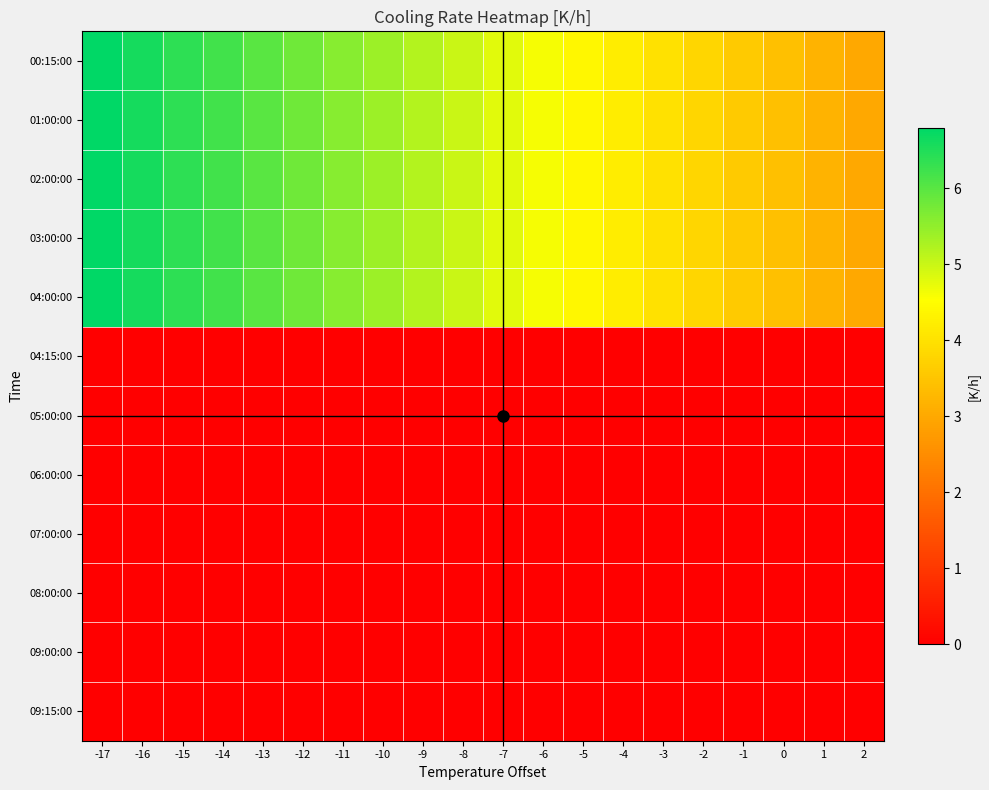

Reading left to right, list all the values displayed in this chart.

00:15:00: -17=6.8	-16=6.6	-15=6.4	-14=6.2	-13=6.0	-12=5.8	-11=5.6	-10=5.4	-9=5.2	-8=5.0	-7=4.8	-6=4.6	-5=4.4	-4=4.2	-3=4.0	-2=3.8	-1=3.6	0=3.4	1=3.2	2=3.0
01:00:00: -17=6.8	-16=6.6	-15=6.4	-14=6.2	-13=6.0	-12=5.8	-11=5.6	-10=5.4	-9=5.2	-8=5.0	-7=4.8	-6=4.6	-5=4.4	-4=4.2	-3=4.0	-2=3.8	-1=3.6	0=3.4	1=3.2	2=3.0
02:00:00: -17=6.8	-16=6.6	-15=6.4	-14=6.2	-13=6.0	-12=5.8	-11=5.6	-10=5.4	-9=5.2	-8=5.0	-7=4.8	-6=4.6	-5=4.4	-4=4.2	-3=4.0	-2=3.8	-1=3.6	0=3.4	1=3.2	2=3.0
03:00:00: -17=6.8	-16=6.6	-15=6.4	-14=6.2	-13=6.0	-12=5.8	-11=5.6	-10=5.4	-9=5.2	-8=5.0	-7=4.8	-6=4.6	-5=4.4	-4=4.2	-3=4.0	-2=3.8	-1=3.6	0=3.4	1=3.2	2=3.0
04:00:00: -17=6.8	-16=6.6	-15=6.4	-14=6.2	-13=6.0	-12=5.8	-11=5.6	-10=5.4	-9=5.2	-8=5.0	-7=4.8	-6=4.6	-5=4.4	-4=4.2	-3=4.0	-2=3.8	-1=3.6	0=3.4	1=3.2	2=3.0
04:15:00: -17=0.0	-16=0.0	-15=0.0	-14=0.0	-13=0.0	-12=0.0	-11=0.0	-10=0.0	-9=0.0	-8=0.0	-7=0.0	-6=0.0	-5=0.0	-4=0.0	-3=0.0	-2=0.0	-1=0.0	0=0.0	1=0.0	2=0.0
05:00:00: -17=0.0	-16=0.0	-15=0.0	-14=0.0	-13=0.0	-12=0.0	-11=0.0	-10=0.0	-9=0.0	-8=0.0	-7=0.0	-6=0.0	-5=0.0	-4=0.0	-3=0.0	-2=0.0	-1=0.0	0=0.0	1=0.0	2=0.0
06:00:00: -17=0.0	-16=0.0	-15=0.0	-14=0.0	-13=0.0	-12=0.0	-11=0.0	-10=0.0	-9=0.0	-8=0.0	-7=0.0	-6=0.0	-5=0.0	-4=0.0	-3=0.0	-2=0.0	-1=0.0	0=0.0	1=0.0	2=0.0
07:00:00: -17=0.0	-16=0.0	-15=0.0	-14=0.0	-13=0.0	-12=0.0	-11=0.0	-10=0.0	-9=0.0	-8=0.0	-7=0.0	-6=0.0	-5=0.0	-4=0.0	-3=0.0	-2=0.0	-1=0.0	0=0.0	1=0.0	2=0.0
08:00:00: -17=0.0	-16=0.0	-15=0.0	-14=0.0	-13=0.0	-12=0.0	-11=0.0	-10=0.0	-9=0.0	-8=0.0	-7=0.0	-6=0.0	-5=0.0	-4=0.0	-3=0.0	-2=0.0	-1=0.0	0=0.0	1=0.0	2=0.0
09:00:00: -17=0.0	-16=0.0	-15=0.0	-14=0.0	-13=0.0	-12=0.0	-11=0.0	-10=0.0	-9=0.0	-8=0.0	-7=0.0	-6=0.0	-5=0.0	-4=0.0	-3=0.0	-2=0.0	-1=0.0	0=0.0	1=0.0	2=0.0
09:15:00: -17=0.0	-16=0.0	-15=0.0	-14=0.0	-13=0.0	-12=0.0	-11=0.0	-10=0.0	-9=0.0	-8=0.0	-7=0.0	-6=0.0	-5=0.0	-4=0.0	-3=0.0	-2=0.0	-1=0.0	0=0.0	1=0.0	2=0.0